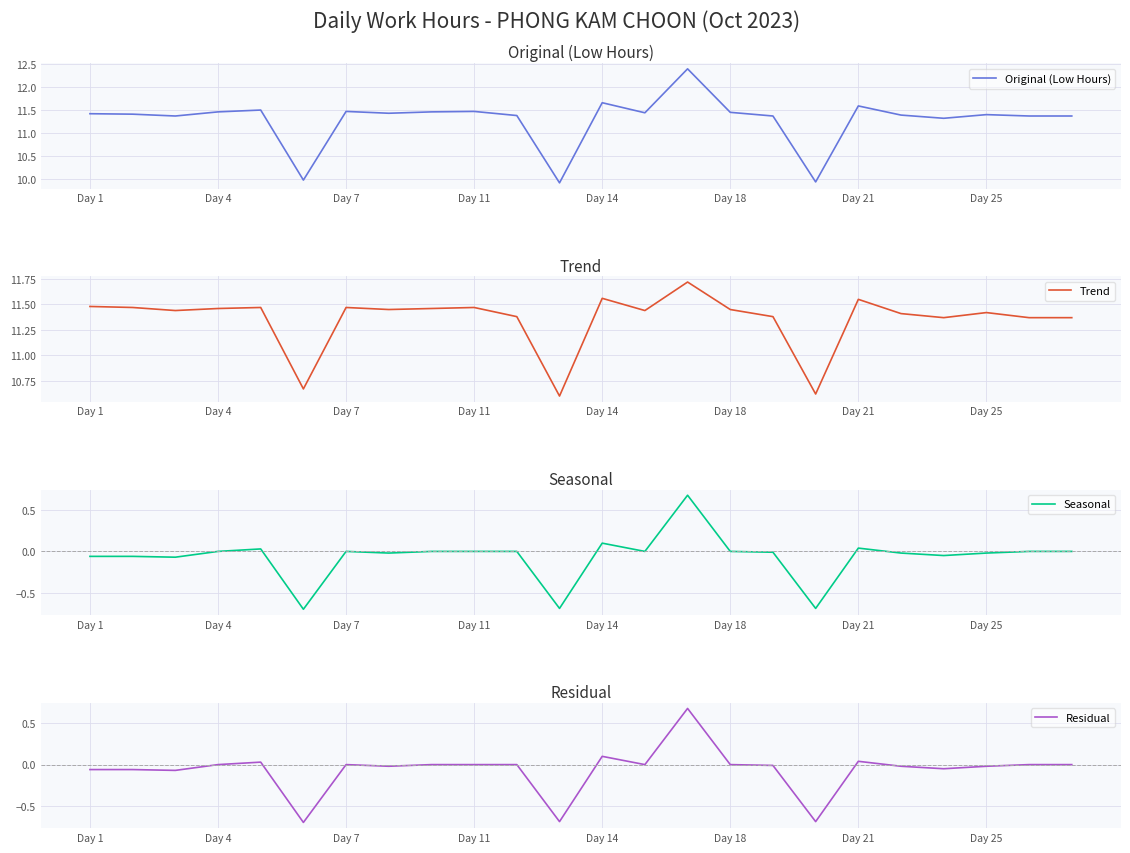

True or false: Original (Low Hours) has a value of 2.8 at Day 25.

False